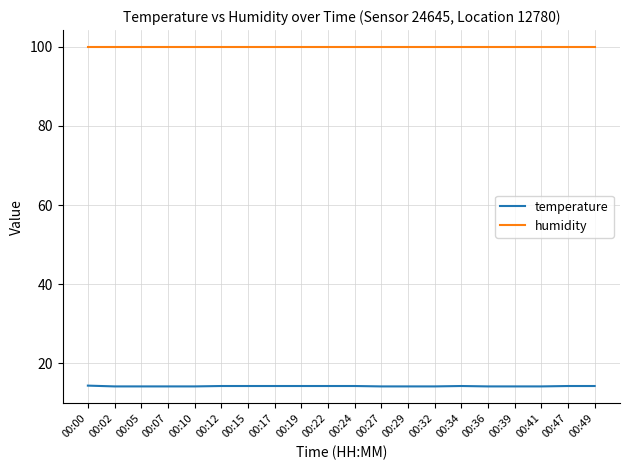

Rank the series by their average value, from lowest to highest.

temperature, humidity